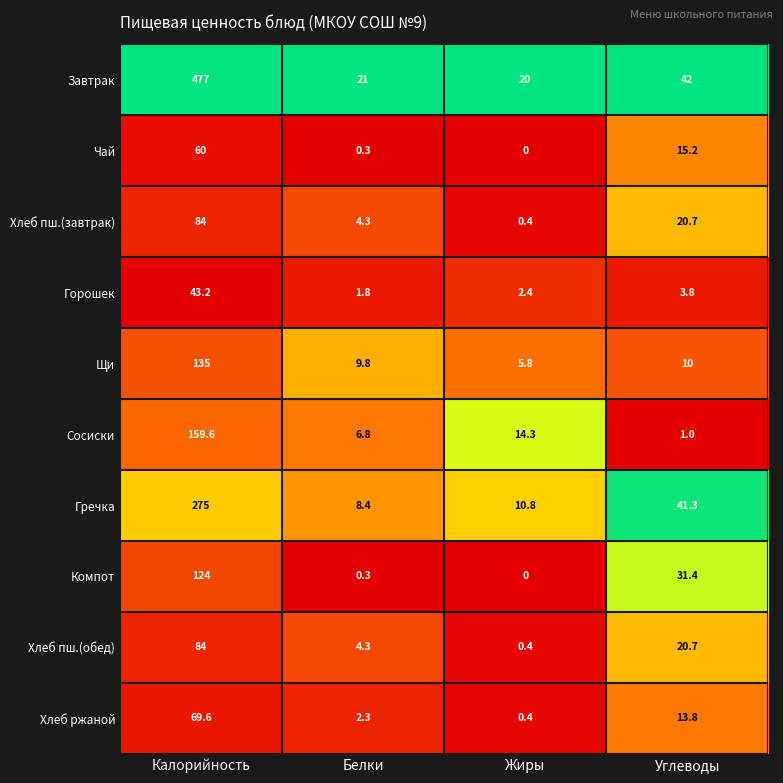

Is it true that Хлеб пш.(обед) equals 4.3 at Белки?

True